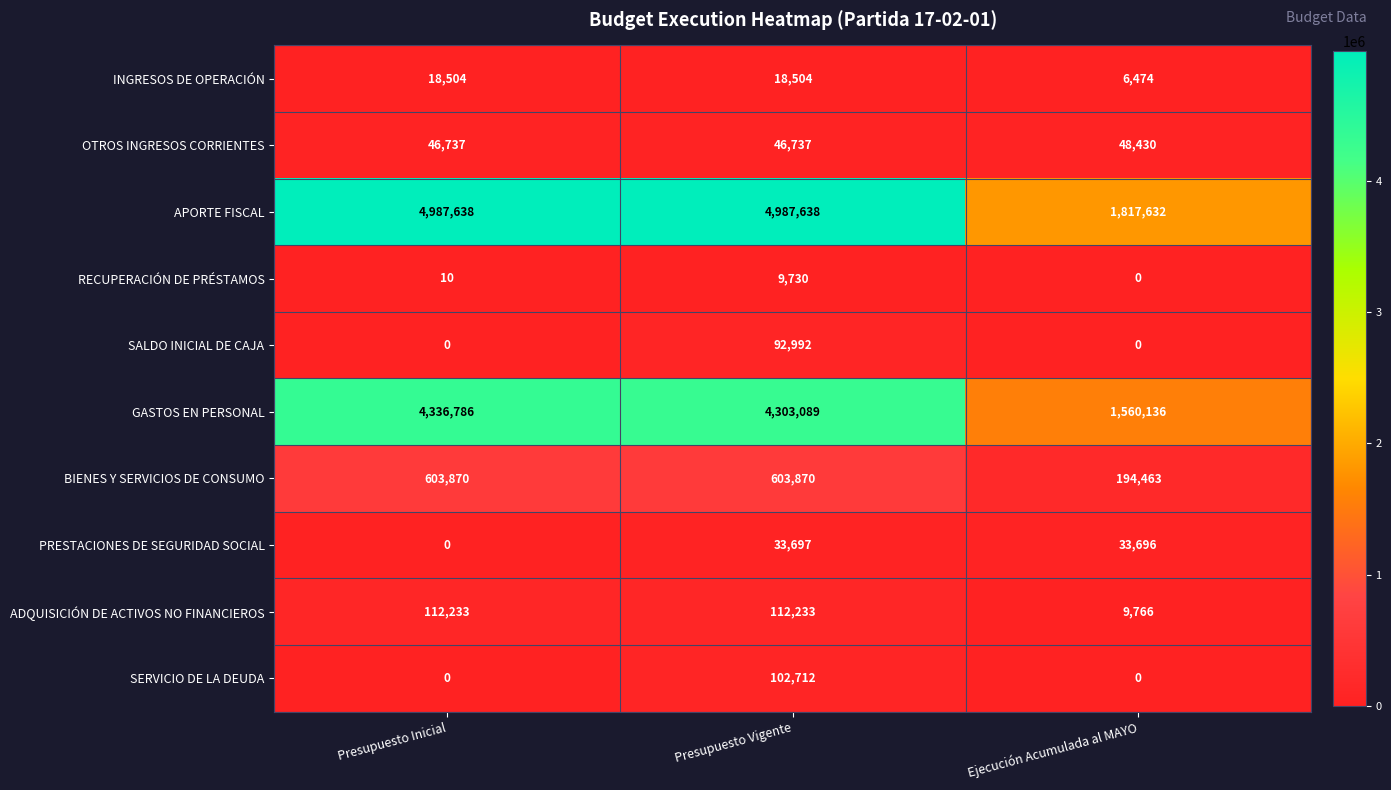

What is the spread (max minus min) of values at Presupuesto Vigente?

4977908